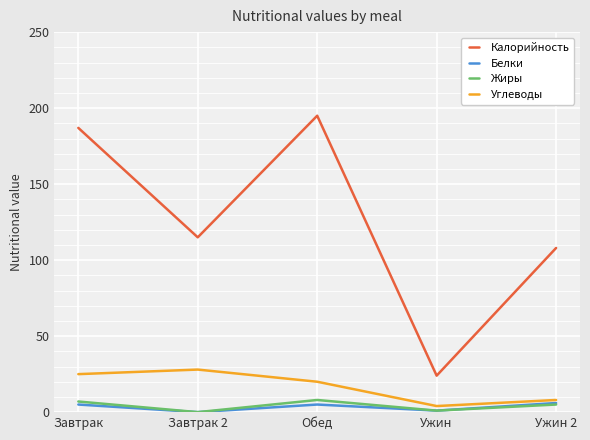

What is the sum of all Белки values?

17